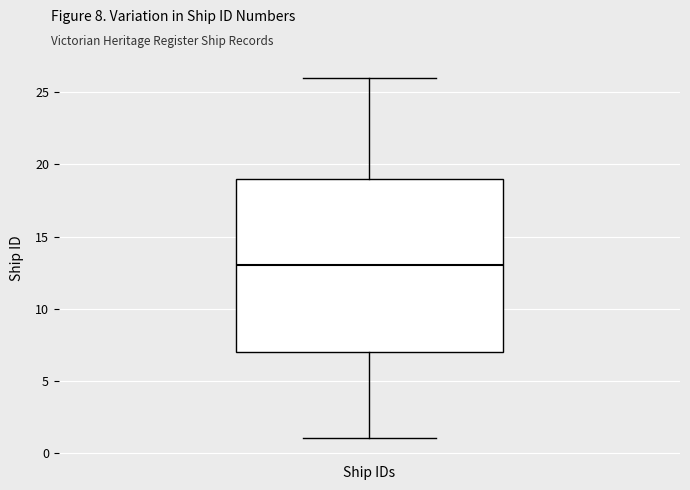

Read this box plot against the y-axis: the position of the median line, the range covered by the box, and the ends of both whiskers. The values are not printed on the chart, so give them approximately, as read against the axis.

median 13, box 7 to 19, whiskers 1 to 26